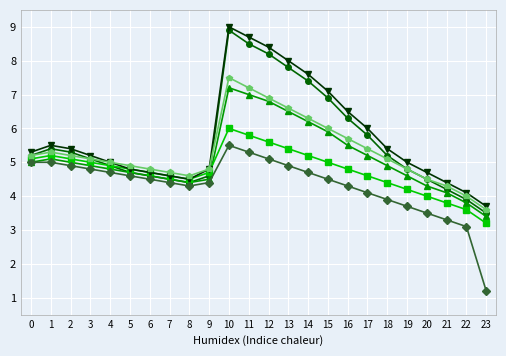

What is the total value across all series at 20?

25.5